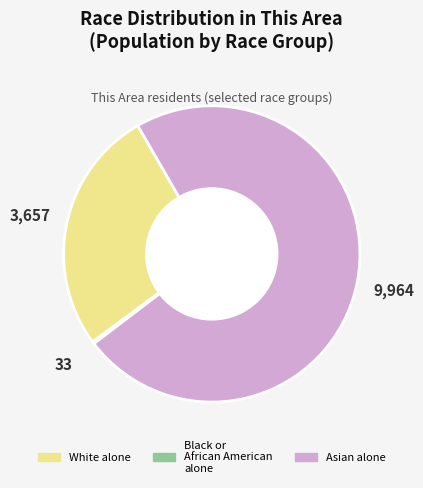

Does any single category account for the majority?

Yes